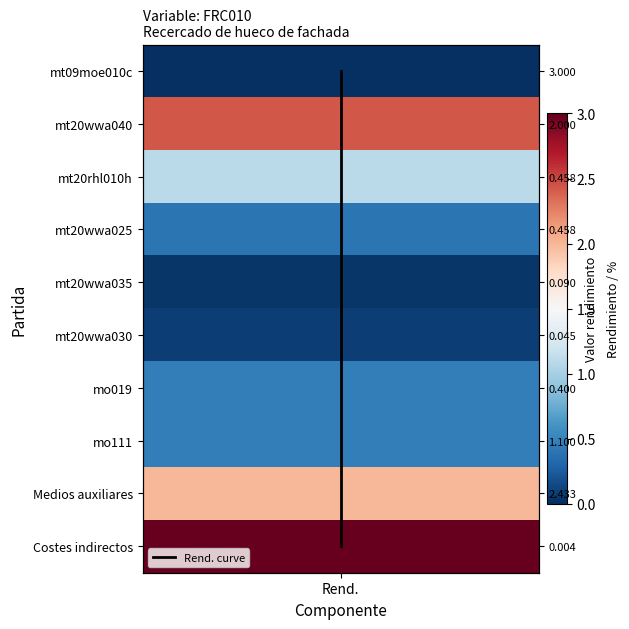

Which label corresponds to the smallest value in the chart?

Rend.